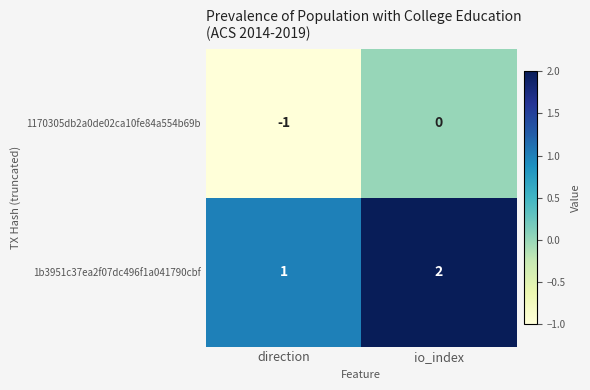

Reading left to right, what are all the values shown in this chart?

1170305db2a0de02ca10fe84a554b69b: direction=-1	io_index=0
1b3951c37ea2f07dc496f1a041790cbf: direction=1	io_index=2